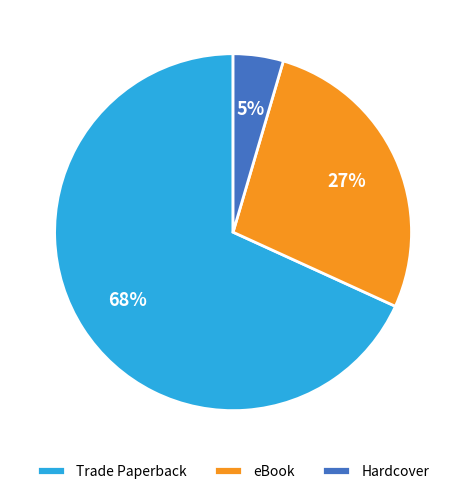

What is the ratio of the value at Trade Paperback to the value at eBook?

2.5